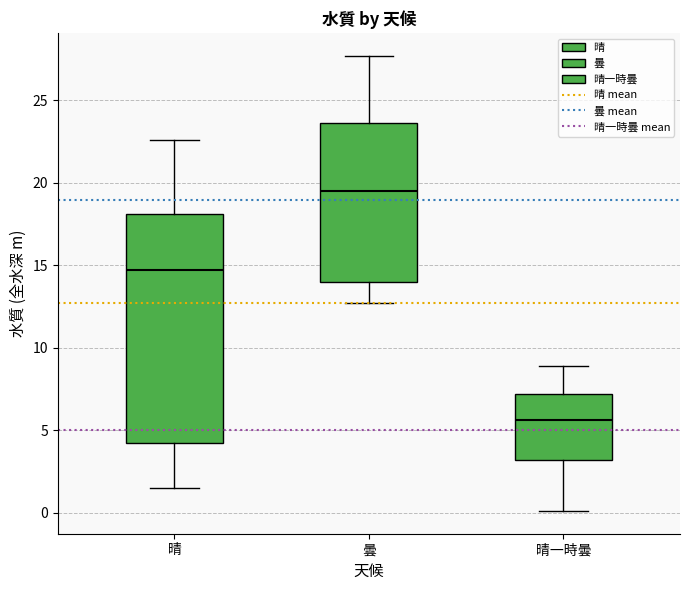

Where is the upper edge of the box for 晴 on the y-axis? The values are not printed on the chart, so give them approximately, as read against the axis.

18.0